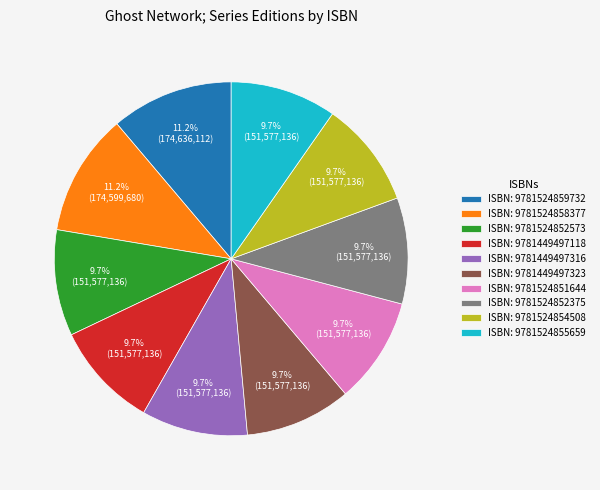

Do ISBN: 9781449497323 and ISBN: 9781524858377 together represent more than half of the pie?

No